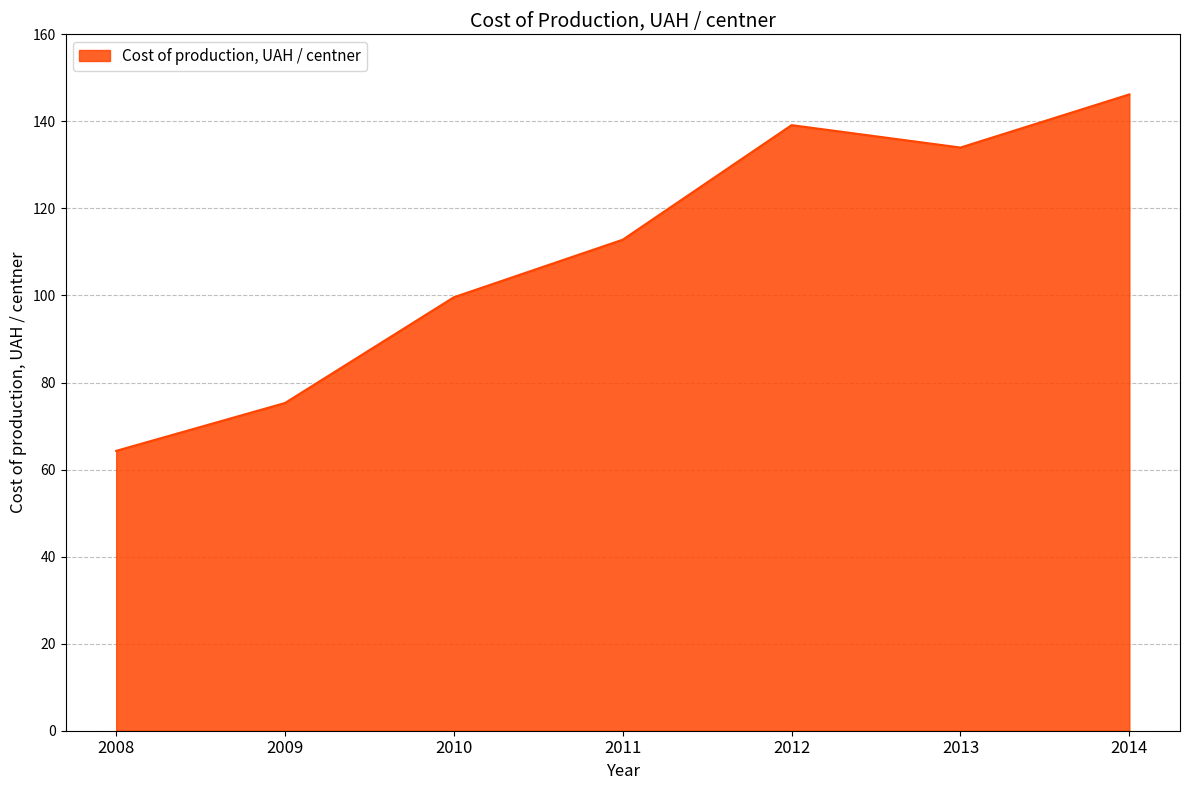

List the labels in order of value, largest first.

2014, 2012, 2013, 2011, 2010, 2009, 2008